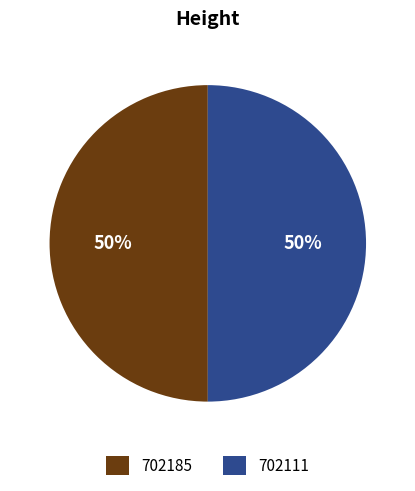

To the nearest percent, what is the combined percentage of 702185 and 702111?

100%